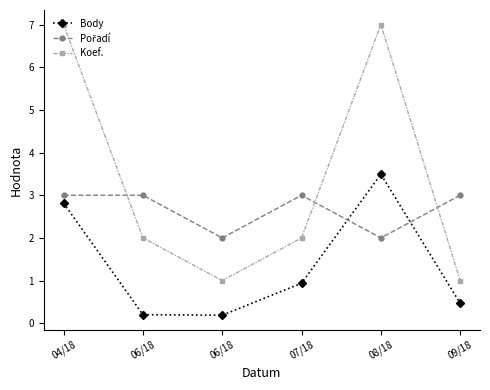

The Body series shows 2.8 at 04/18. True or false?

True